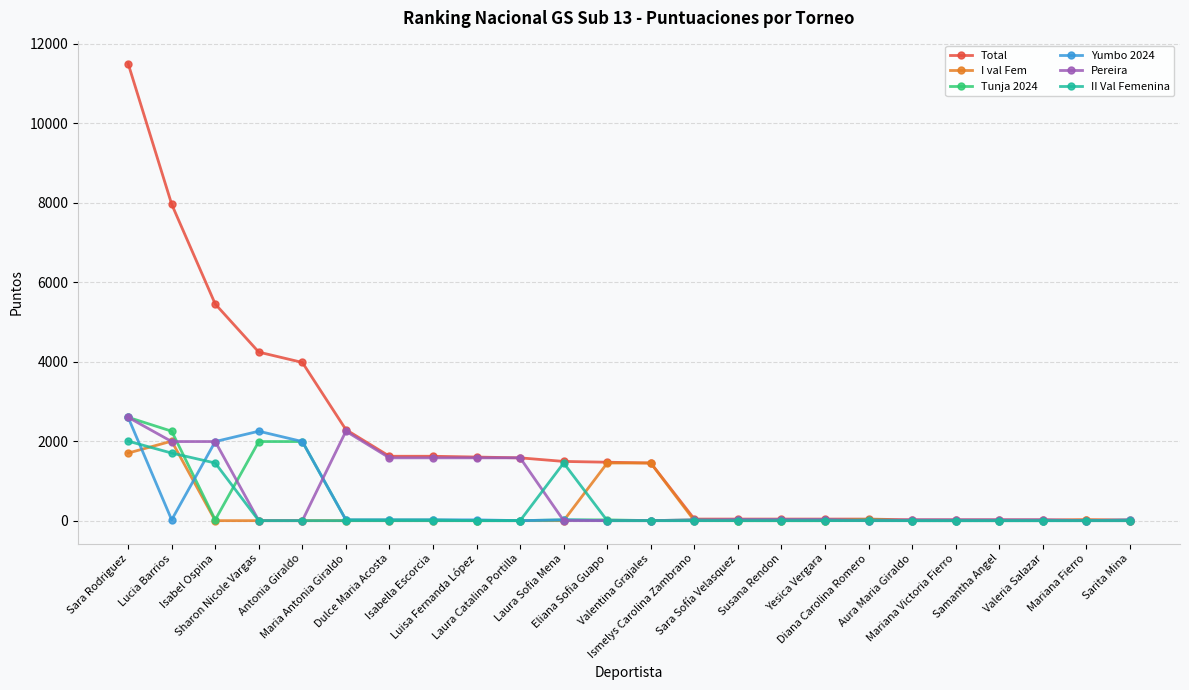

Which series has the widest spread of values?

Total